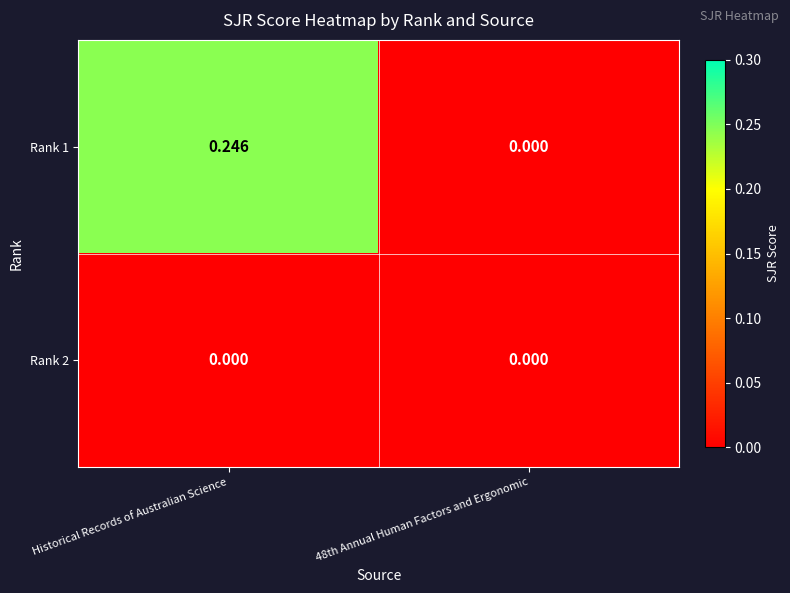

At which category is the sum across all series the highest?

Historical Records of Australian Science